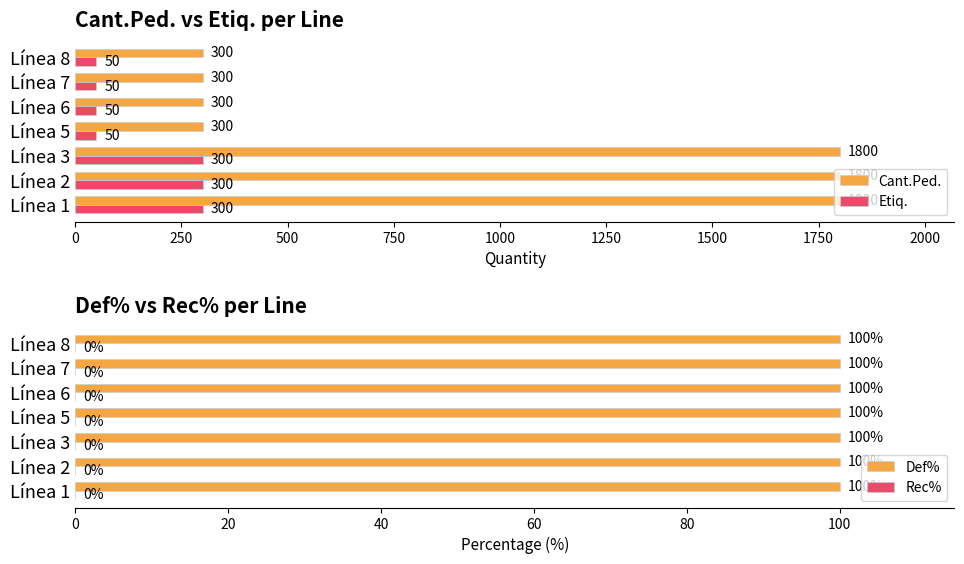

What is the sum of all Cant.Ped. values?

6600